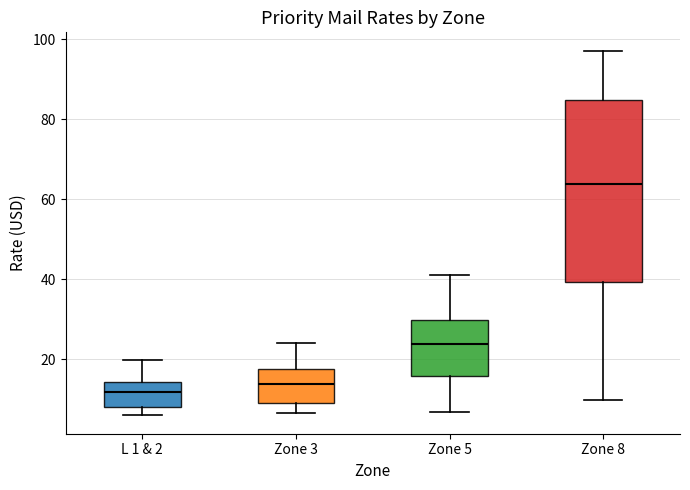

Reading left to right, transcribe this box plot: for each box, give where its median line is, the range the box spans, and where its two whiskers end, as read against the y-axis. The values are not printed on the chart, so give them approximately, as read against the axis.

L 1 & 2: median 12, box 8 to 14, whiskers 6 to 20
Zone 3: median 14, box 10 to 18, whiskers 6 to 24
Zone 5: median 24, box 16 to 30, whiskers 6 to 42
Zone 8: median 64, box 40 to 84, whiskers 10 to 98